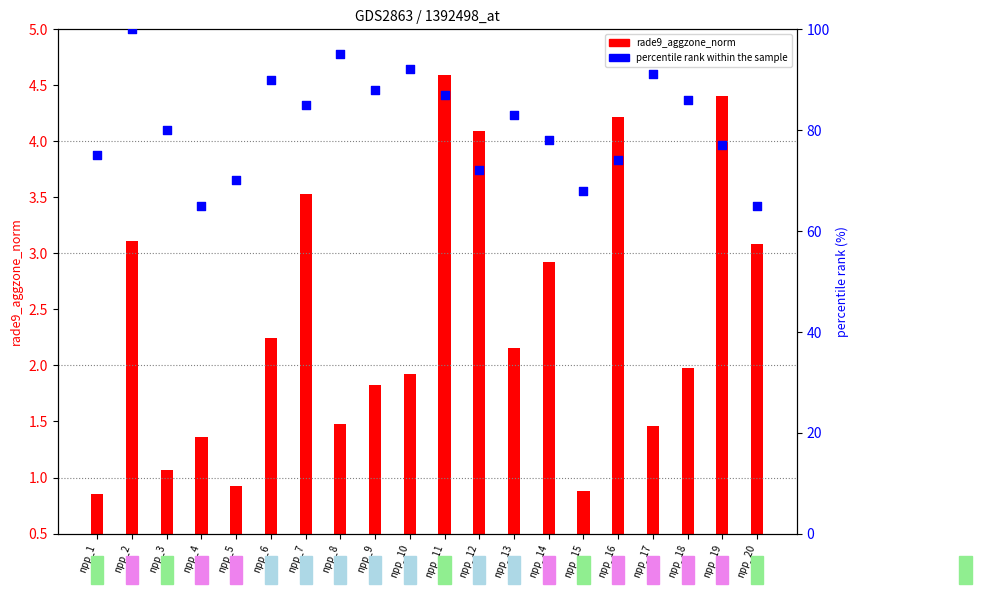

What is the change in value from npp_2 to npp_19?

-23